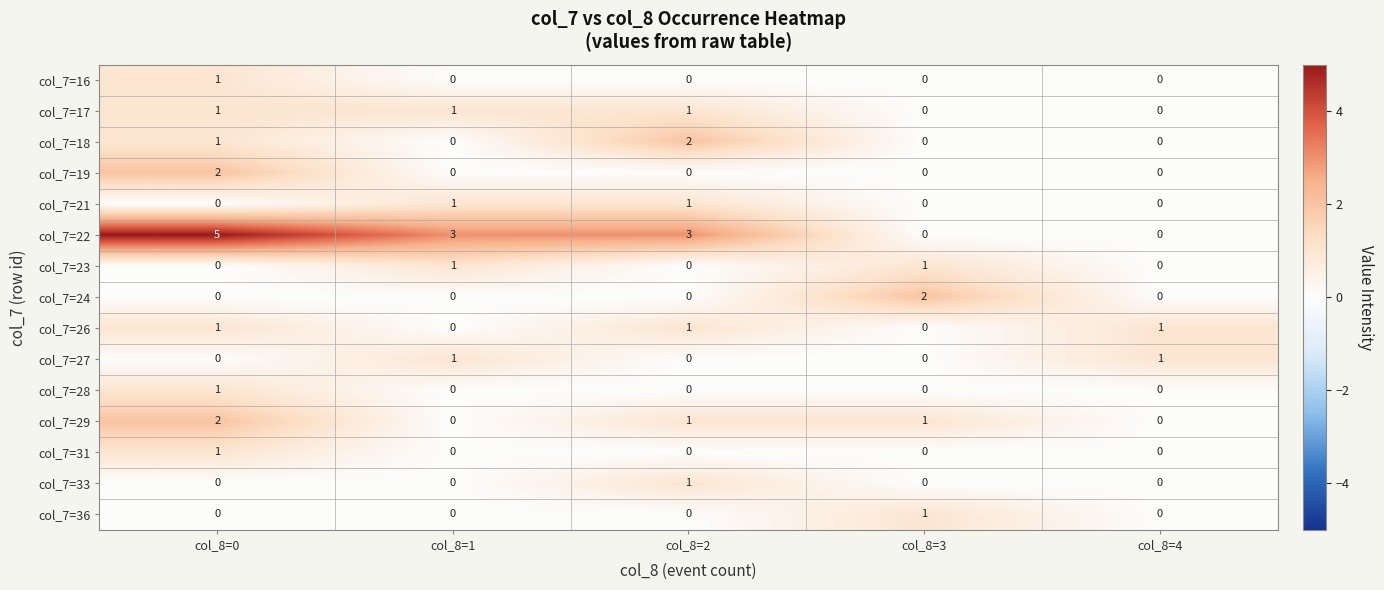

How many values in the col_7=29 series are below 1?

2